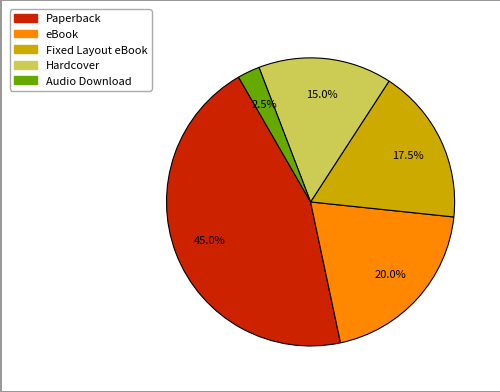

Rank the categories by value from highest to lowest.

Paperback, eBook, Fixed Layout eBook, Hardcover, Audio Download